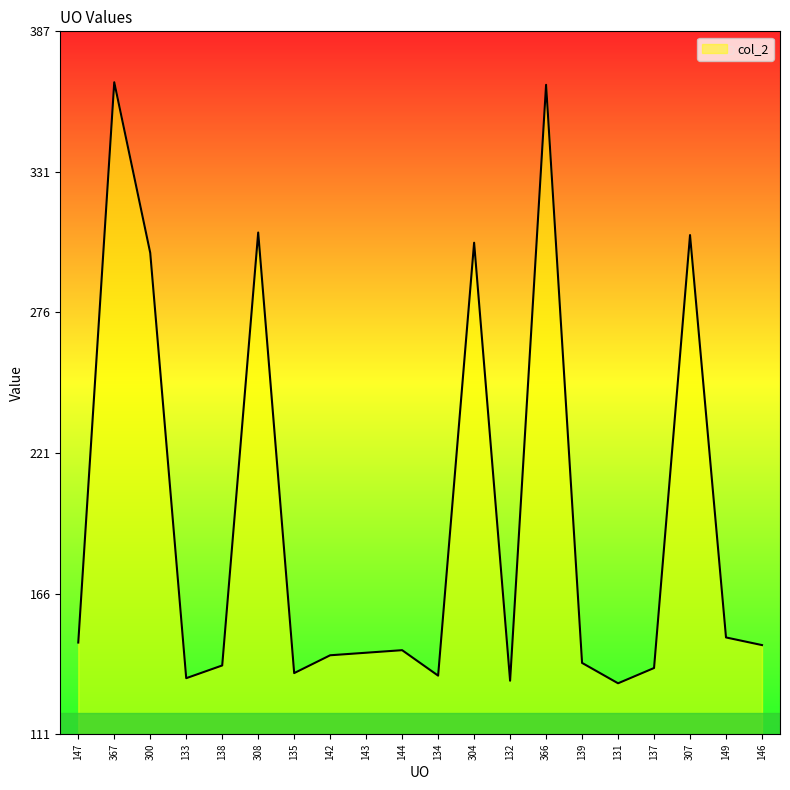

True or false: the data shows 139 at 139.

True